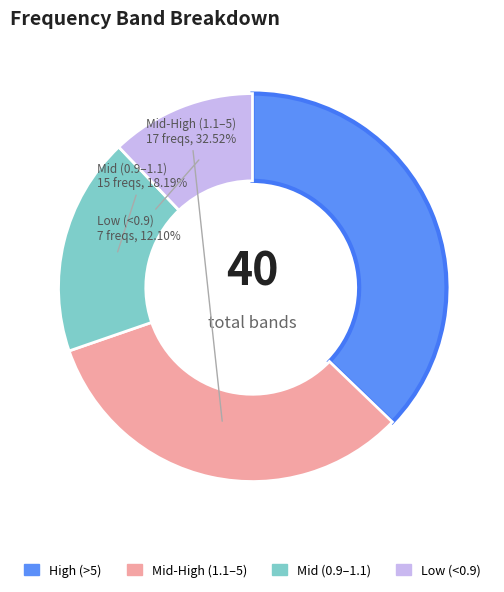

Is there a majority slice in this chart?

No